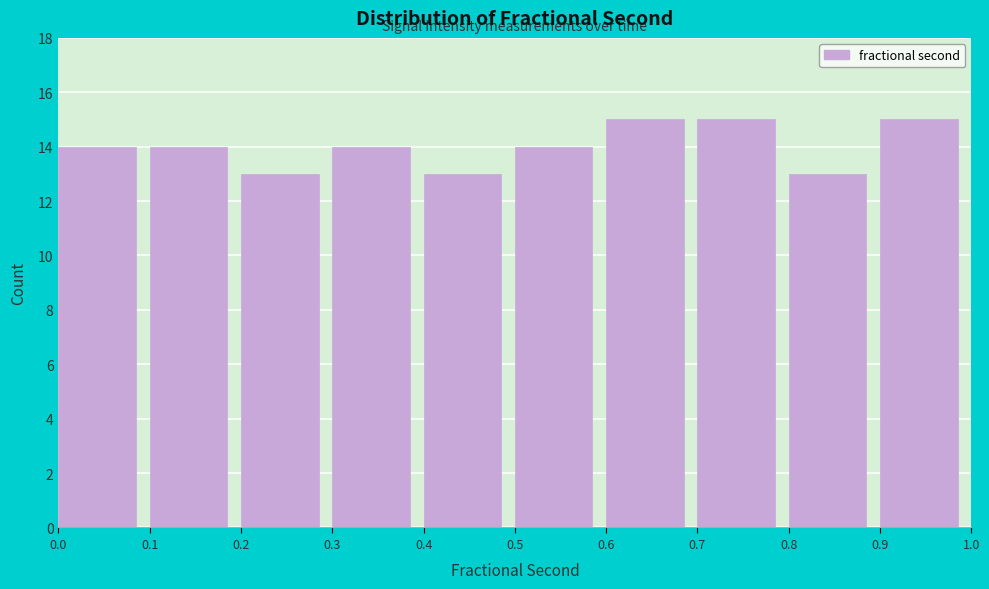

What is the height of the bar covering 0.3 to 0.4 on the x-axis? The values are not printed on the chart, so give them approximately, as read against the axis.

14